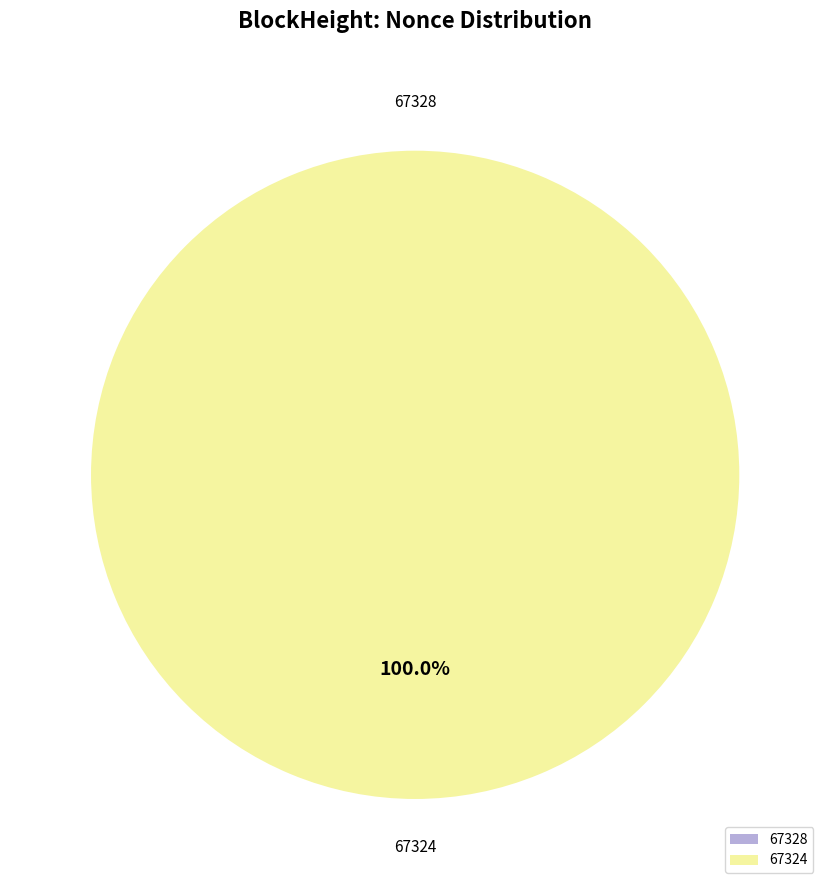

Count the number of slices in the pie.

2